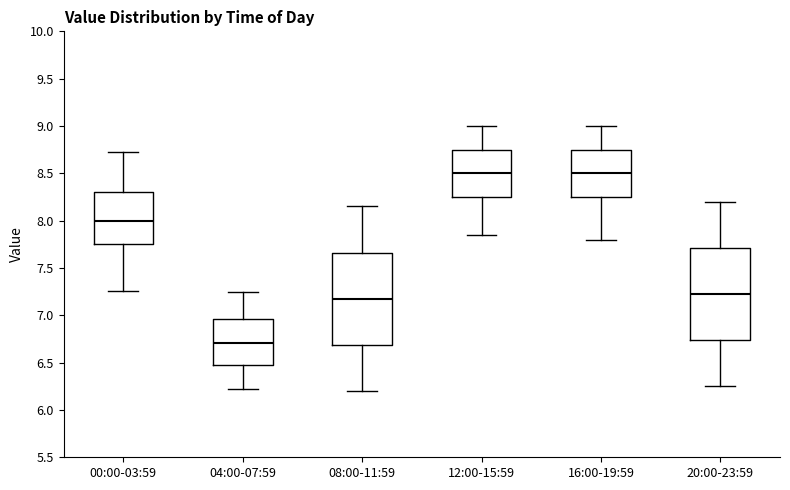

Reading left to right, transcribe this box plot: for each box, give where its median line is, the range the box spans, and where its two whiskers end, as read against the y-axis. The values are not printed on the chart, so give them approximately, as read against the axis.

00:00-03:59: median 8.00, box 7.75 to 8.30, whiskers 7.25 to 8.75
04:00-07:59: median 6.70, box 6.45 to 6.95, whiskers 6.20 to 7.25
08:00-11:59: median 7.20, box 6.70 to 7.65, whiskers 6.20 to 8.15
12:00-15:59: median 8.50, box 8.25 to 8.75, whiskers 7.85 to 9.00
16:00-19:59: median 8.50, box 8.25 to 8.75, whiskers 7.80 to 9.00
20:00-23:59: median 7.25, box 6.75 to 7.70, whiskers 6.25 to 8.20